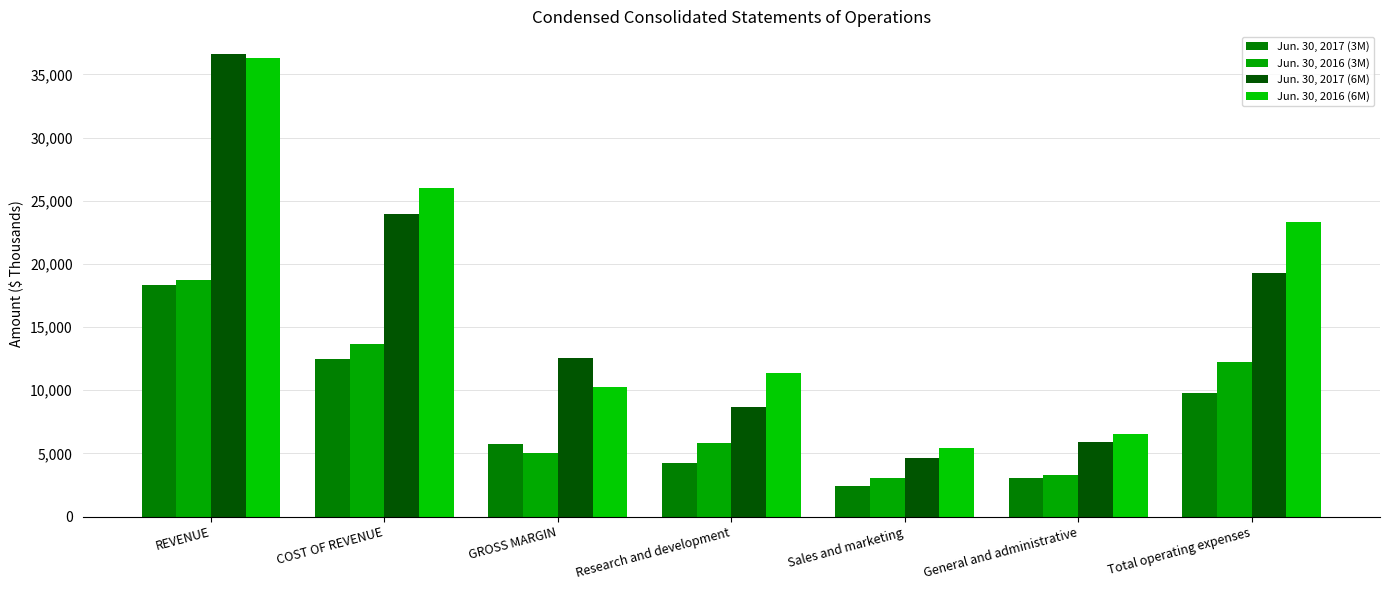

Reading left to right, transcribe all the data shown in this chart.

Jun. 30, 2017 (3M): REVENUE=18302	COST OF REVENUE=12514	GROSS MARGIN=5788	Research and development=4238	Sales and marketing=2444	General and administrative=3089	Total operating expenses=9771
Jun. 30, 2016 (3M): REVENUE=18729	COST OF REVENUE=13663	GROSS MARGIN=5066	Research and development=5860	Sales and marketing=3092	General and administrative=3273	Total operating expenses=12225
Jun. 30, 2017 (6M): REVENUE=36574	COST OF REVENUE=23988	GROSS MARGIN=12586	Research and development=8699	Sales and marketing=4630	General and administrative=5918	Total operating expenses=19247
Jun. 30, 2016 (6M): REVENUE=36286	COST OF REVENUE=26016	GROSS MARGIN=10270	Research and development=11364	Sales and marketing=5430	General and administrative=6537	Total operating expenses=23331